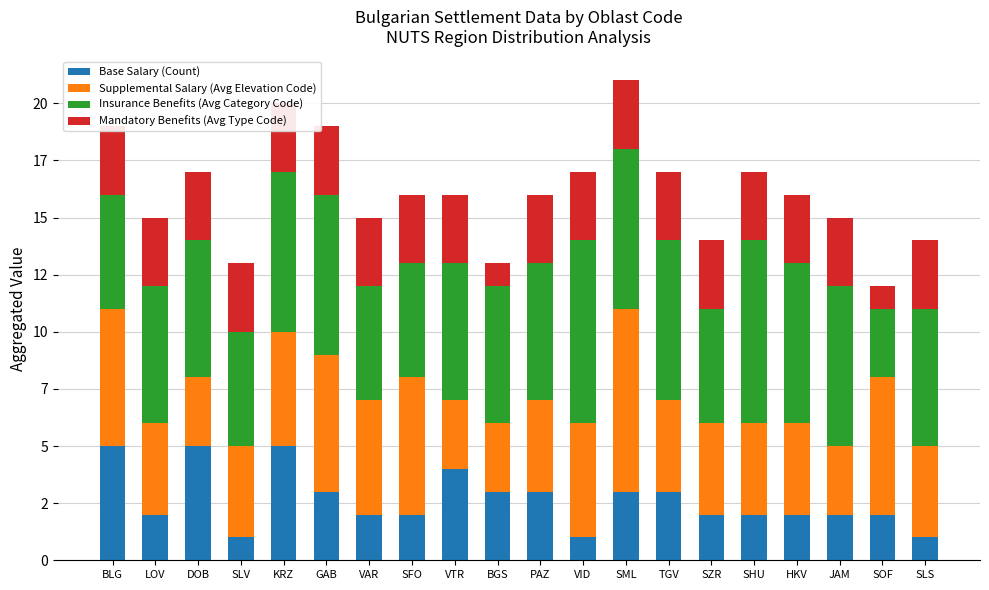

At which label does Insurance Benefits (Avg Category Code) first exceed 6?

KRZ